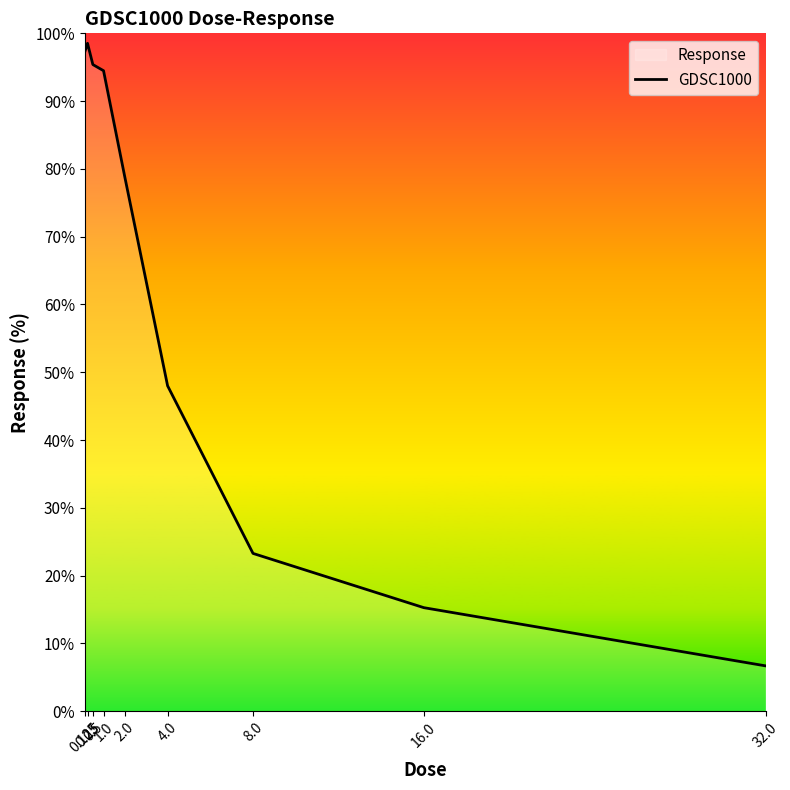

Reading right to left, what are all the values shown in this chart?

32.0=6.7	16.0=15.3	8.0=23.3	4.0=48.0	2.0=78.7	1.0=94.5	0.5=95.4	0.25=98.5	0.125=97.3